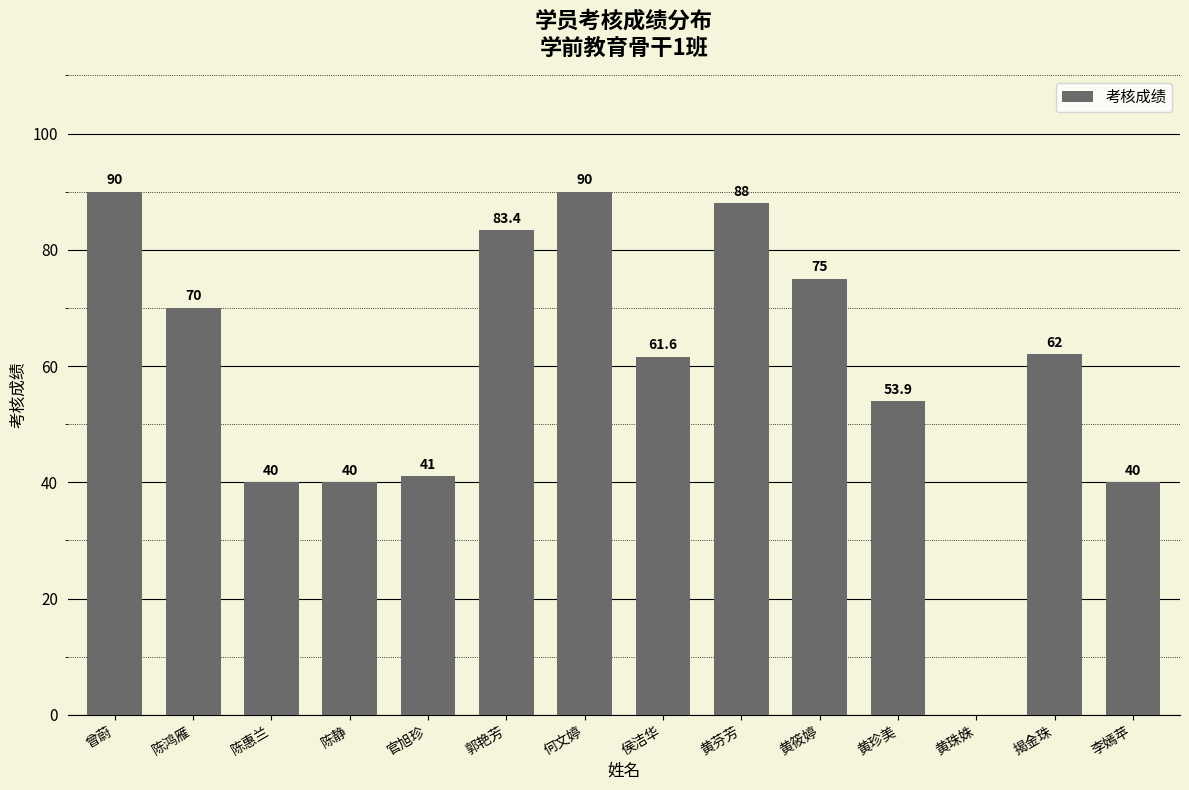

Reading left to right, extract all data points from this chart.

曾蔚=90.0	陈鸿雁=70.0	陈惠兰=40.0	陈静=40.0	官旭珍=41.0	郭艳芳=83.4	何文婷=90.0	侯洁华=61.6	黄芬芳=88.0	黄筱婷=75.0	黄珍美=53.9	黄珠姝=0.0	揭金珠=62.0	李嫣苹=40.0